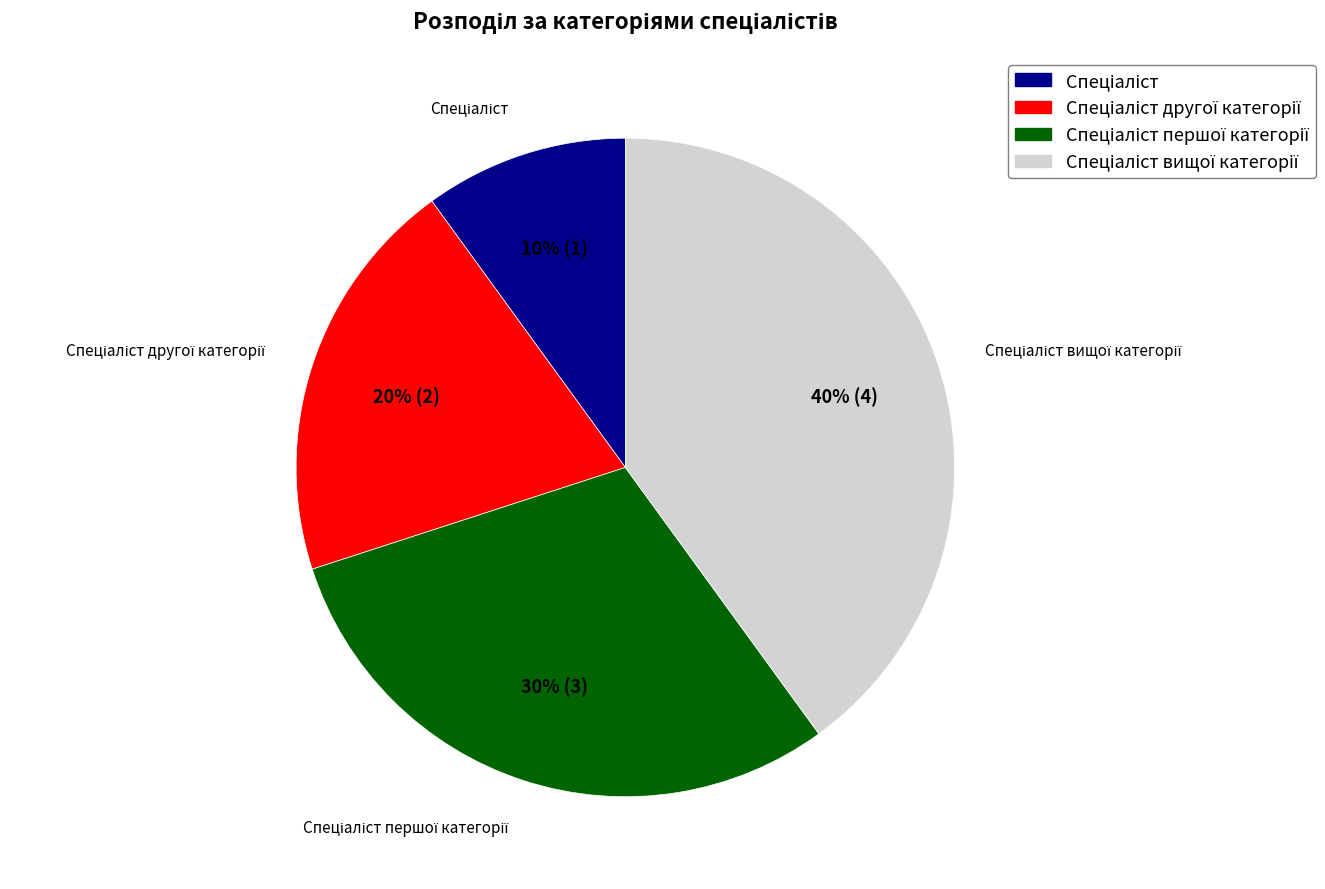

To the nearest percent, what is the average slice percentage?

25%